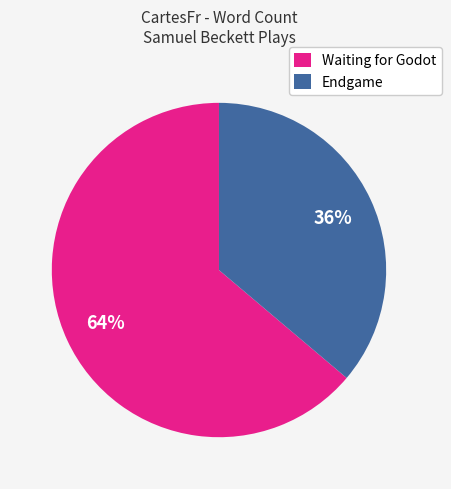

To the nearest percent, what is the combined percentage of Endgame and Waiting for Godot?

100%